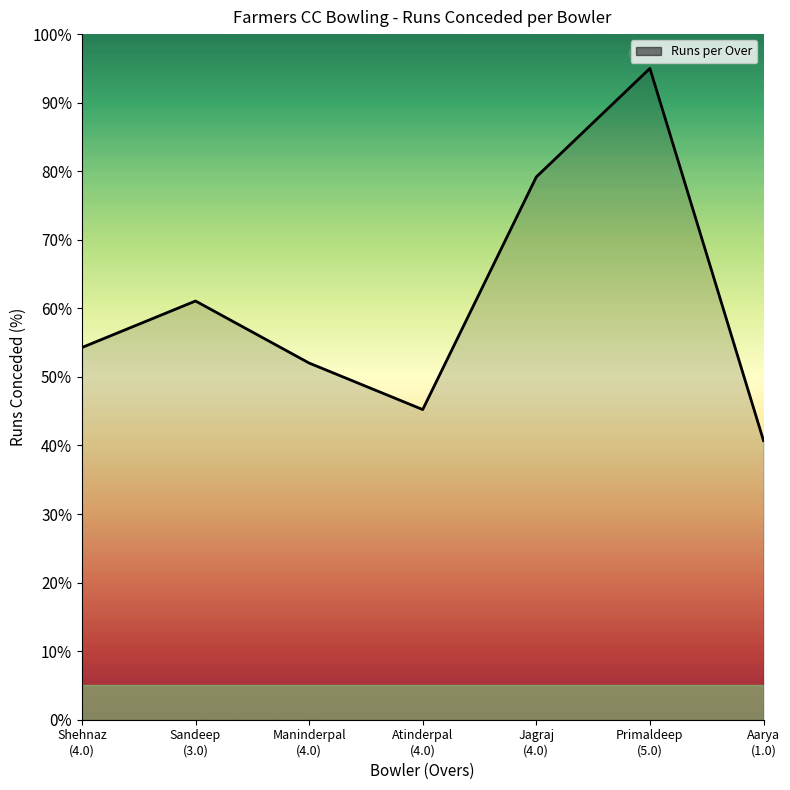

How many interior local peaks (higher than both neighbors) does the data have?

2